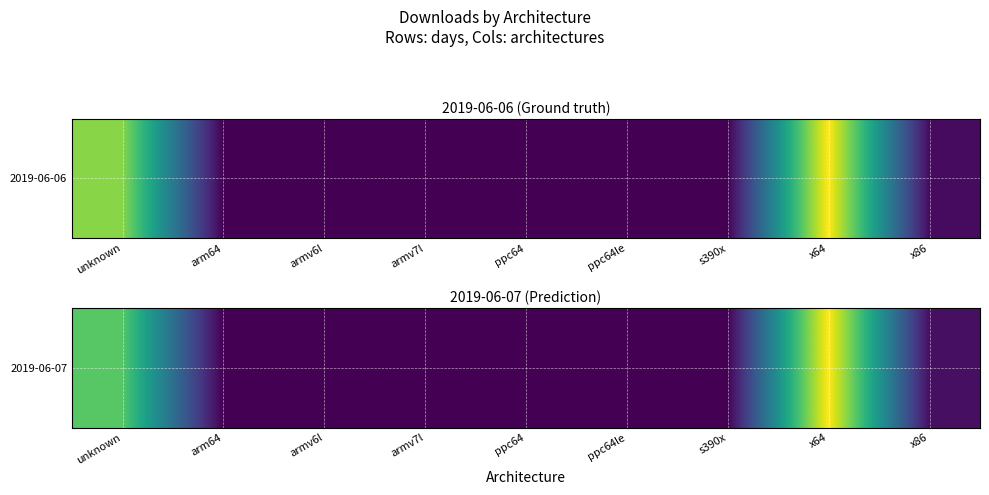

Reading left to right, what are all the values shown in this chart?

123645	144	171	591	83	176	96	167213	6756